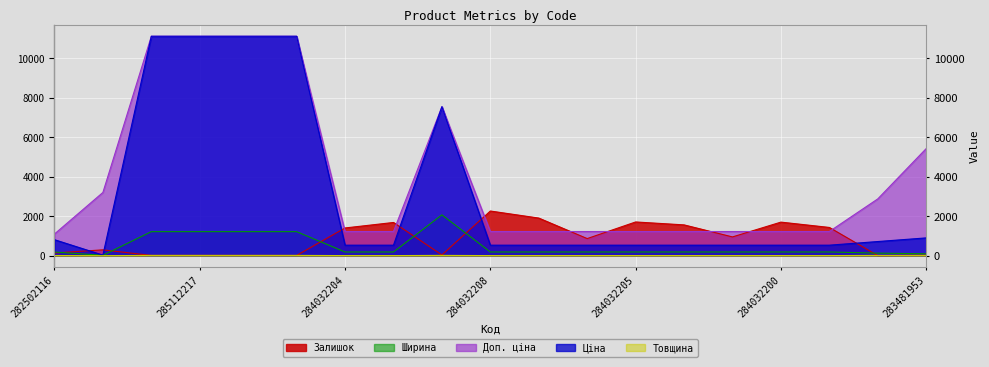

Is the value of Доп. ціна at 284032205 greater than the value of Ширина at 283280563?

Yes